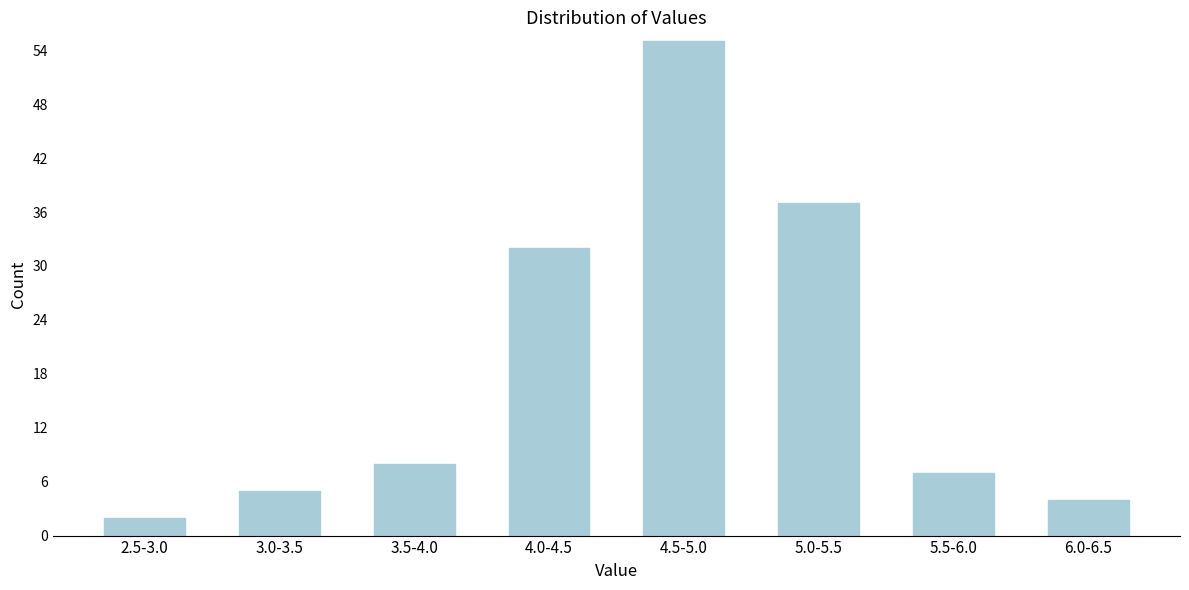

Reading left to right, list all the values displayed in this chart.

2.5-3.0=2	3.0-3.5=5	3.5-4.0=8	4.0-4.5=32	4.5-5.0=55	5.0-5.5=37	5.5-6.0=7	6.0-6.5=4